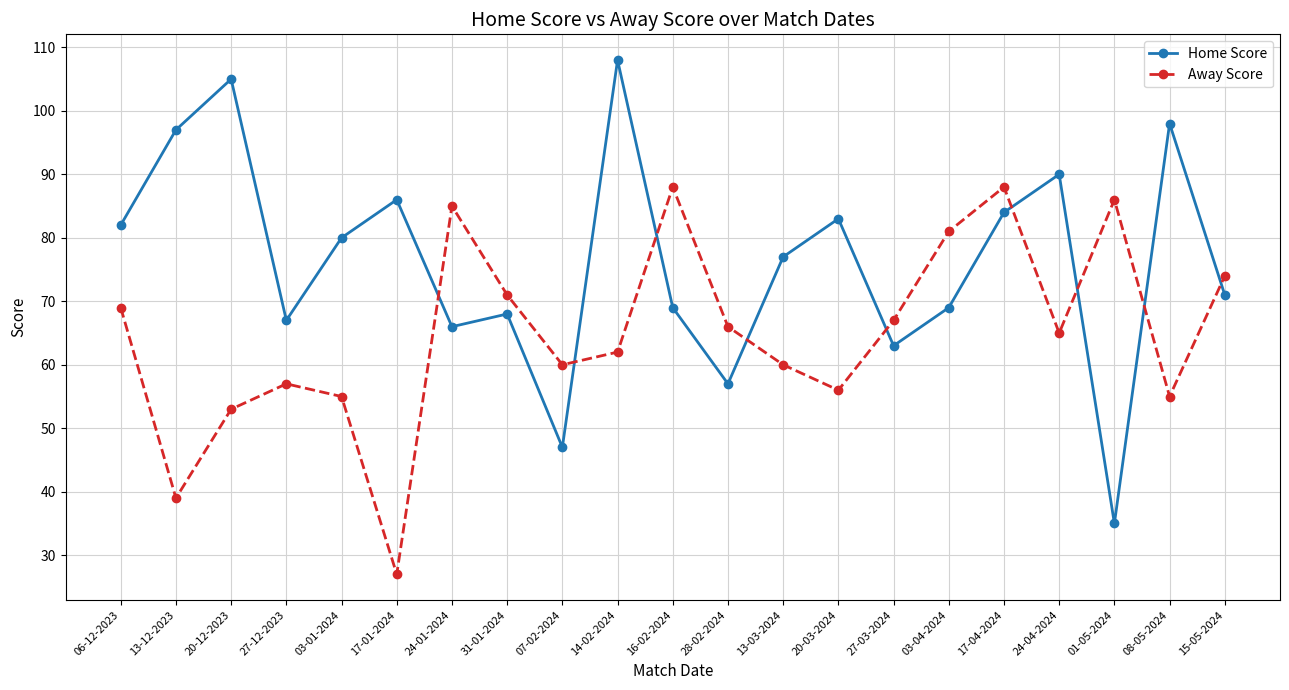

How many data points in Away Score are less than 65?

10